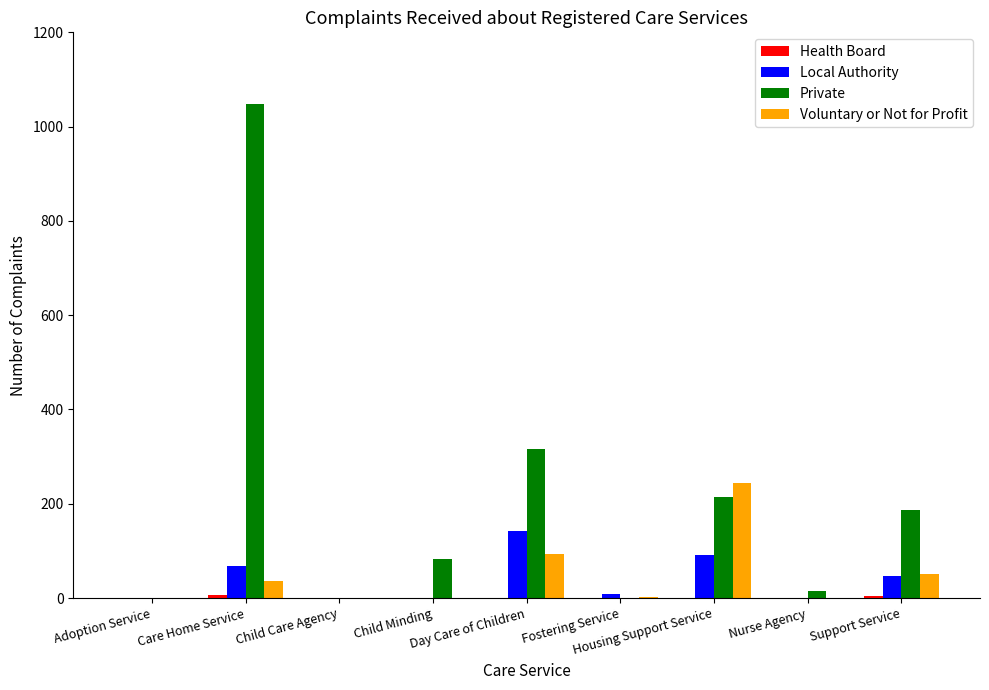

Between Care Home Service and Child Care Agency, which series saw the biggest shift?

Private